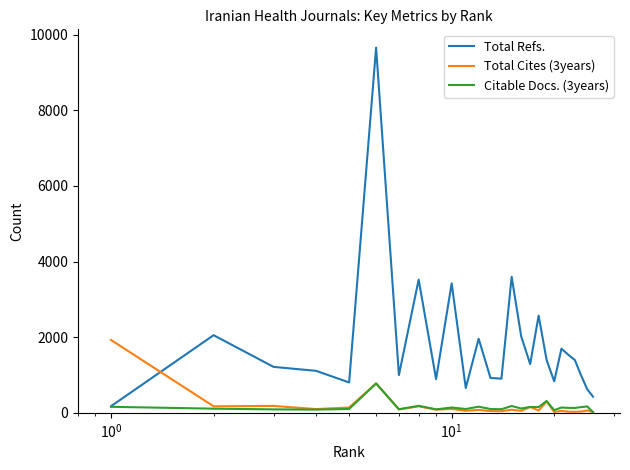

Rank the series by their maximum value, from lowest to highest.

Citable Docs. (3years), Total Cites (3years), Total Refs.